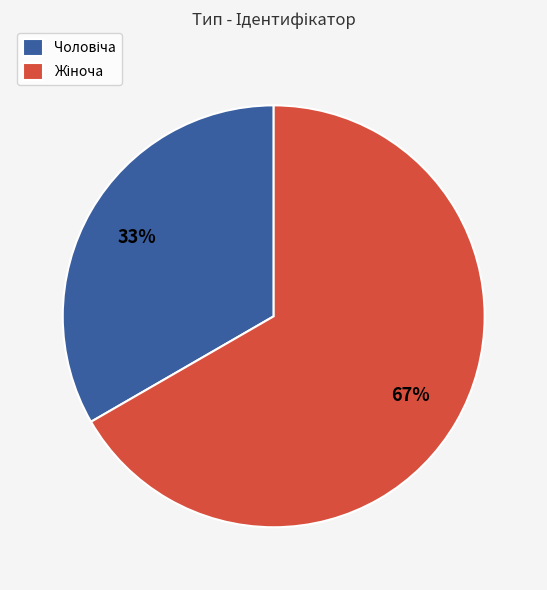

How many slices are in this pie chart?

2